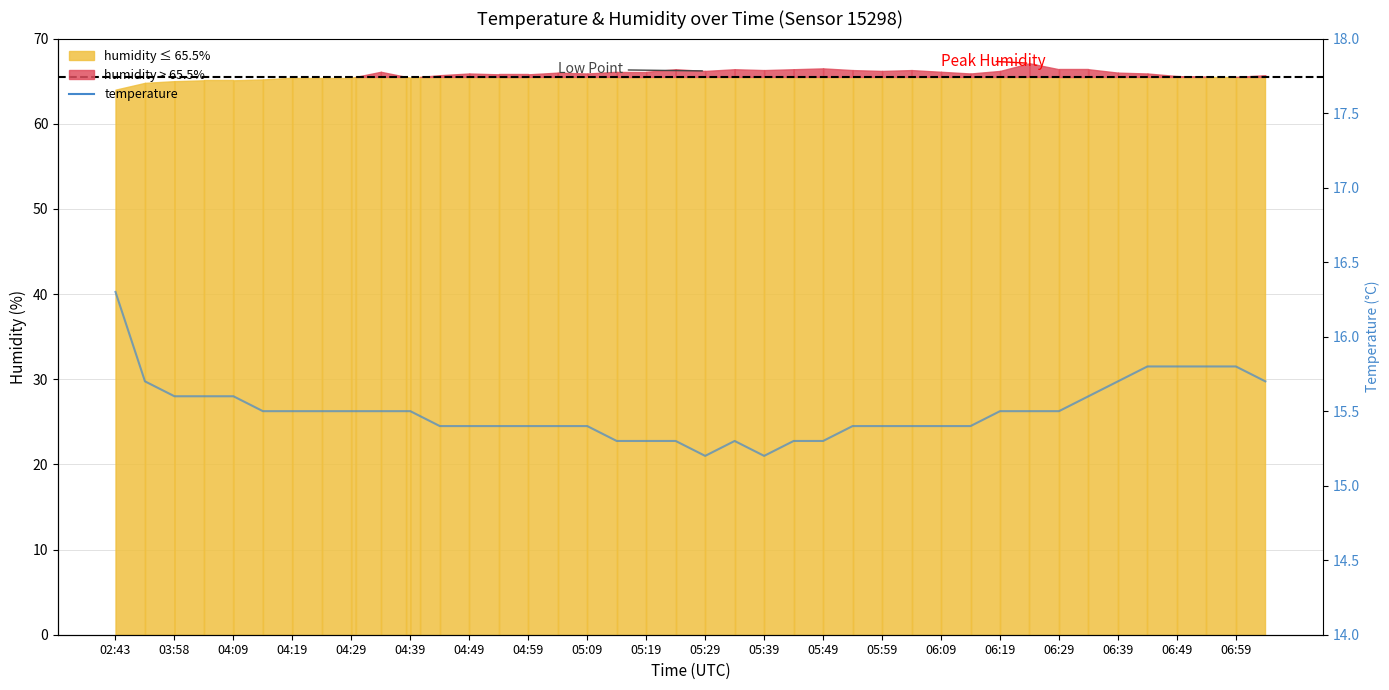

How many data points does each series have?

40